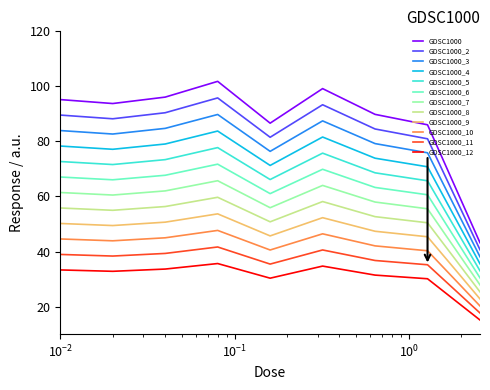

What is the smallest value displayed?

15.1